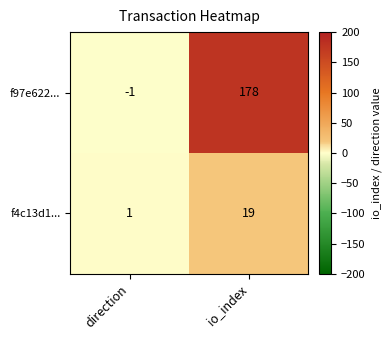

What is the difference between the f4c13d1... values at io_index and direction?

18